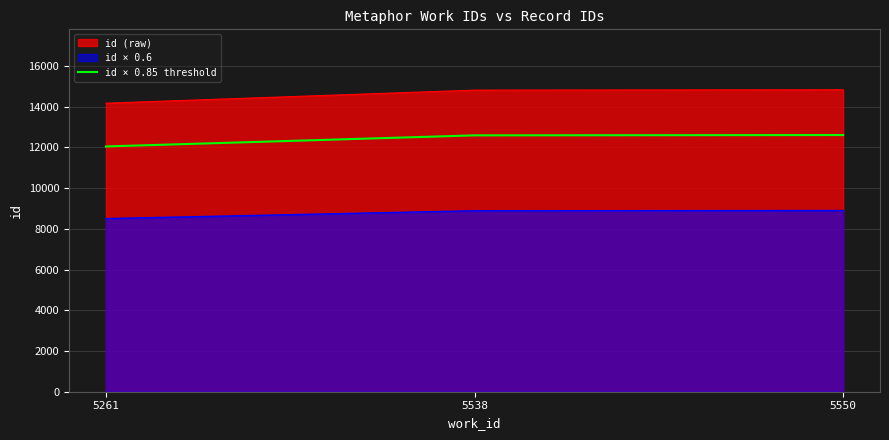

The value at 5261 is 21563.7. True or false?

False